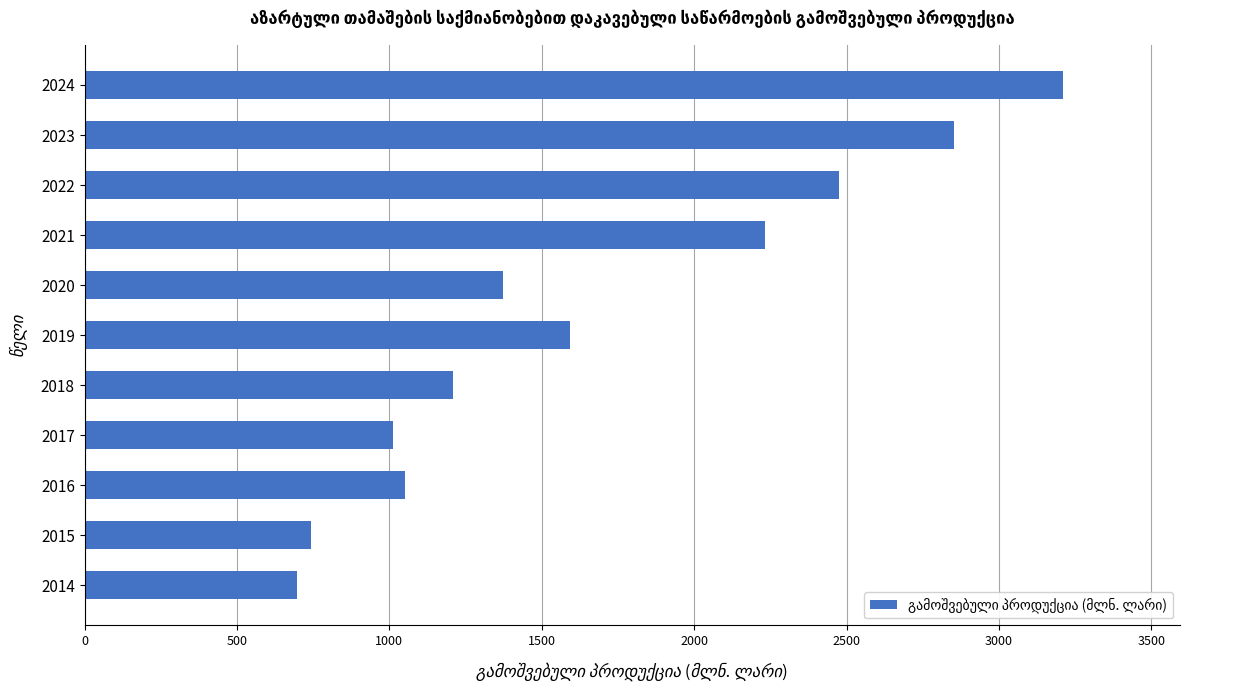

How many data points are less than 1374?

5